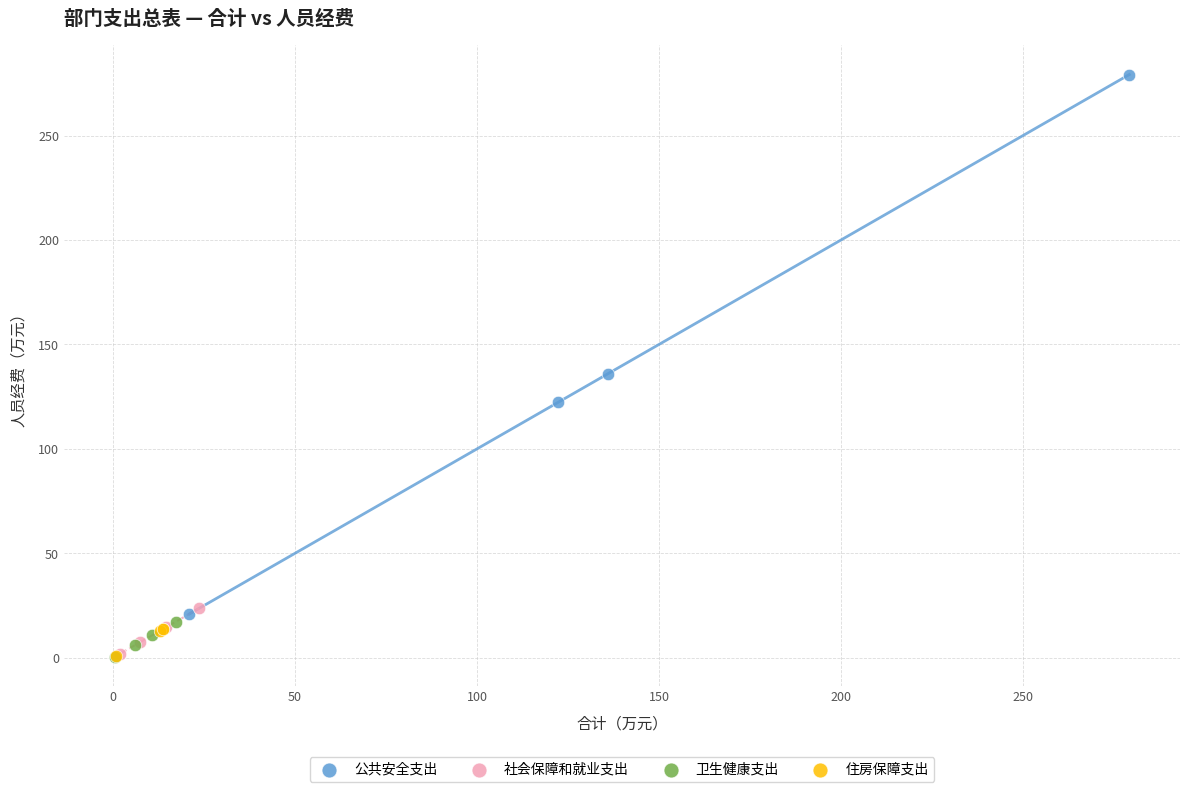

Which series reaches the maximum Y coordinate?

公共安全支出